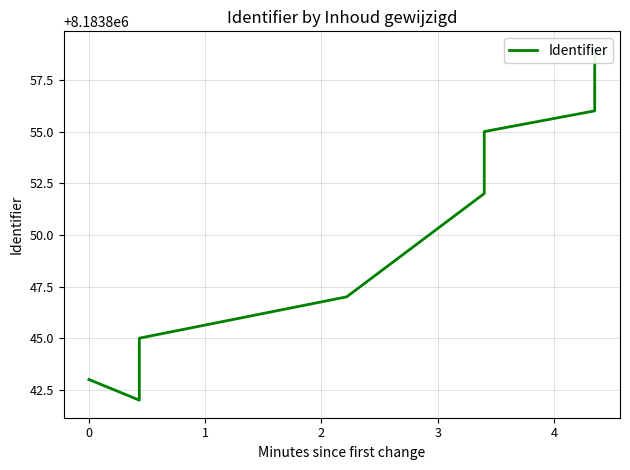

True or false: there are more than 1 points higher than both neighbors.

False